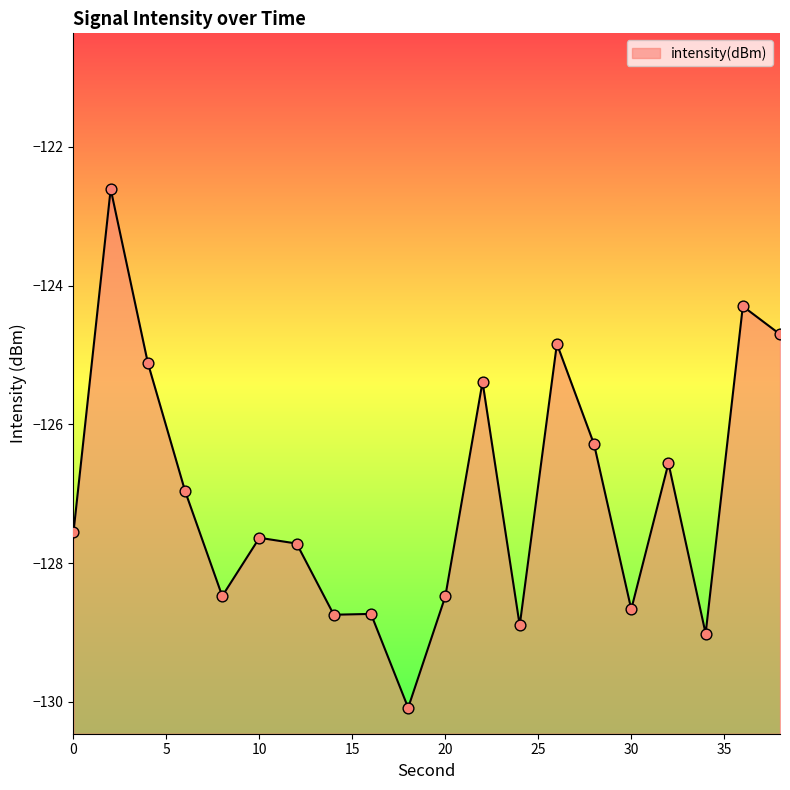

Between 38 and 2, which is larger?

2